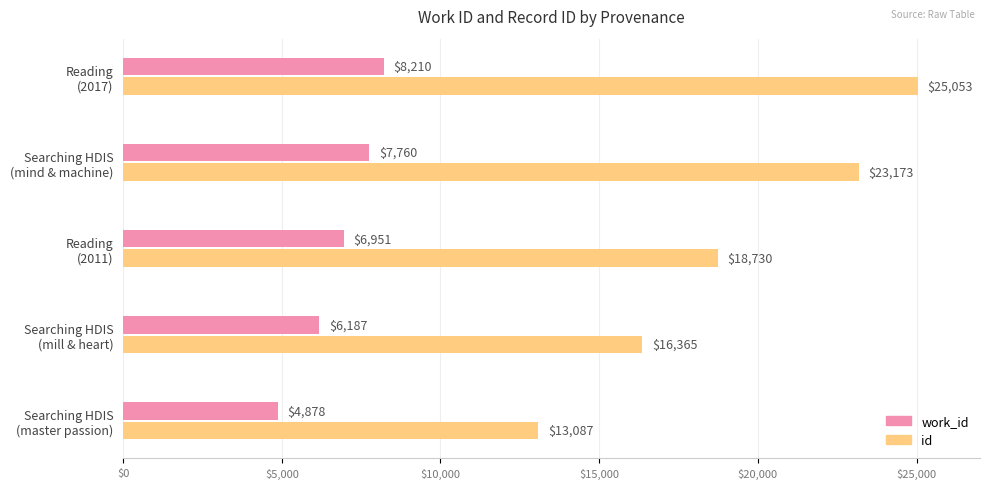

At which category does the chart reach its minimum across all series?

Searching HDIS
(master passion)